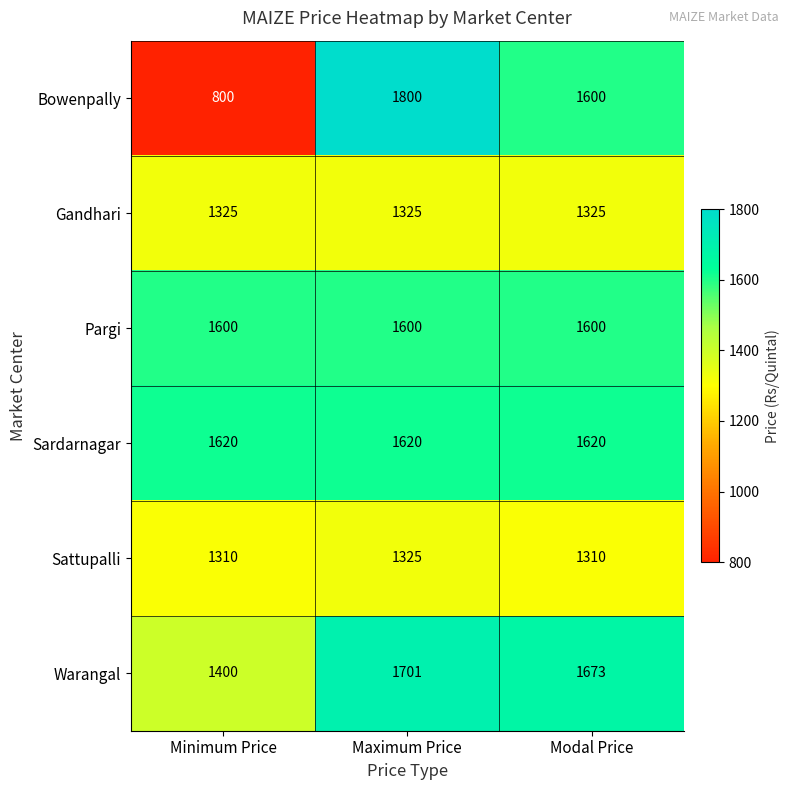

What is the approximate value of Bowenpally at Minimum Price?

800